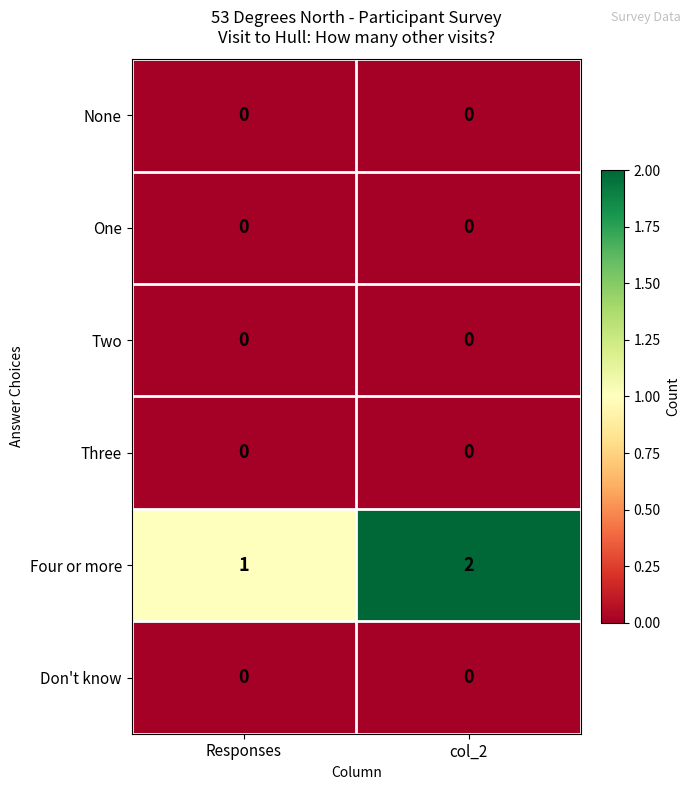

Reading left to right, what are all the values shown in this chart?

None: Responses=0	col_2=0
One: Responses=0	col_2=0
Two: Responses=0	col_2=0
Three: Responses=0	col_2=0
Four or more: Responses=1	col_2=2
Don't know: Responses=0	col_2=0